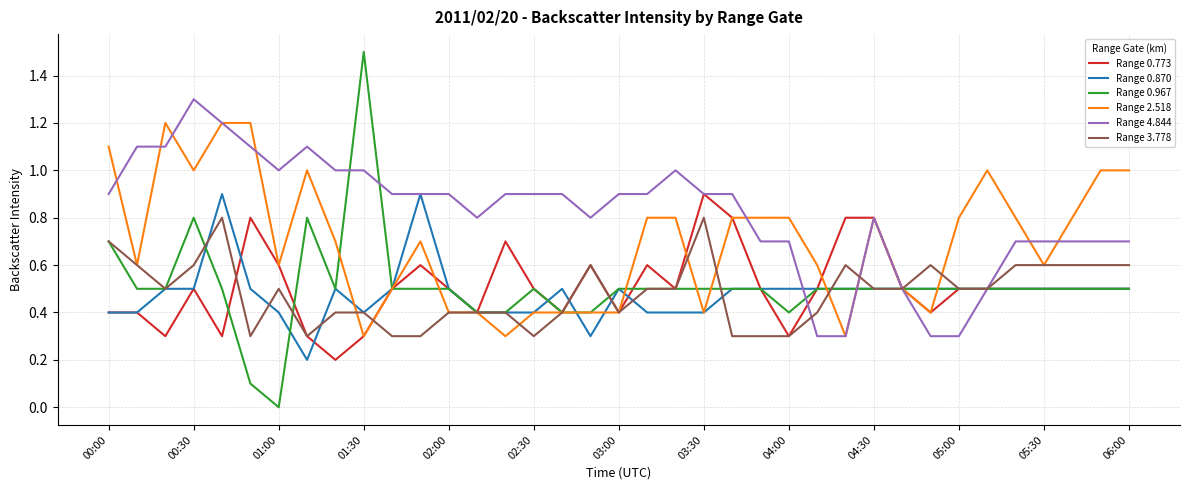

What is the highest value of the Range 0.870 series?

0.9